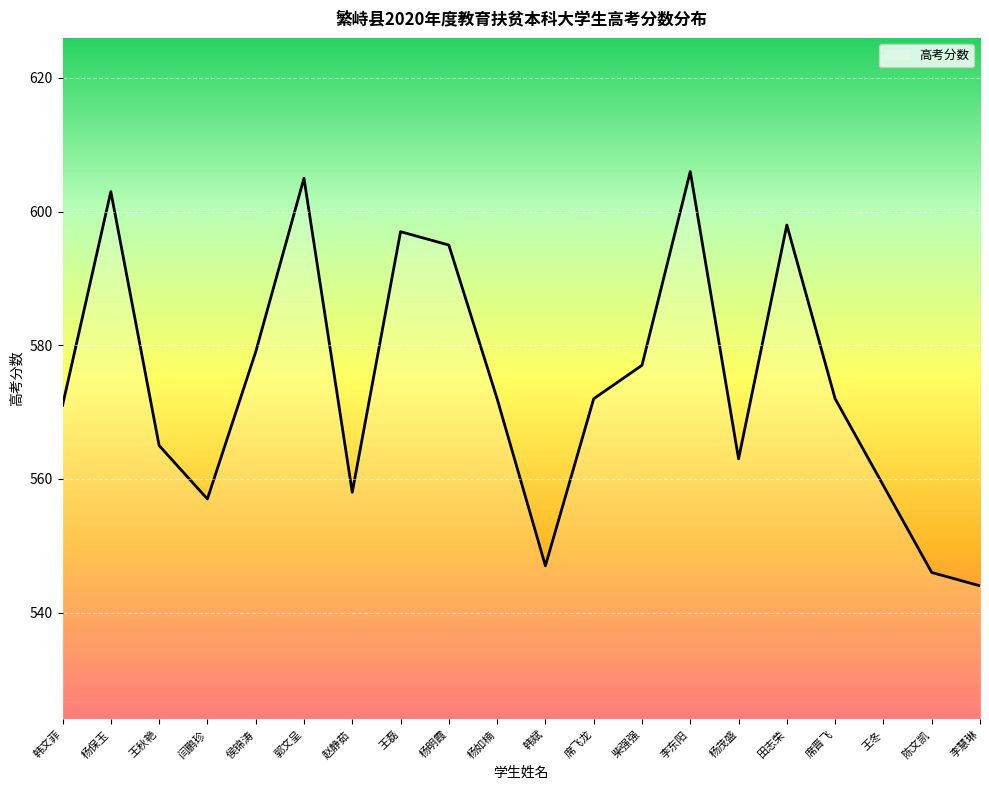

What is the maximum value shown in the chart?

606